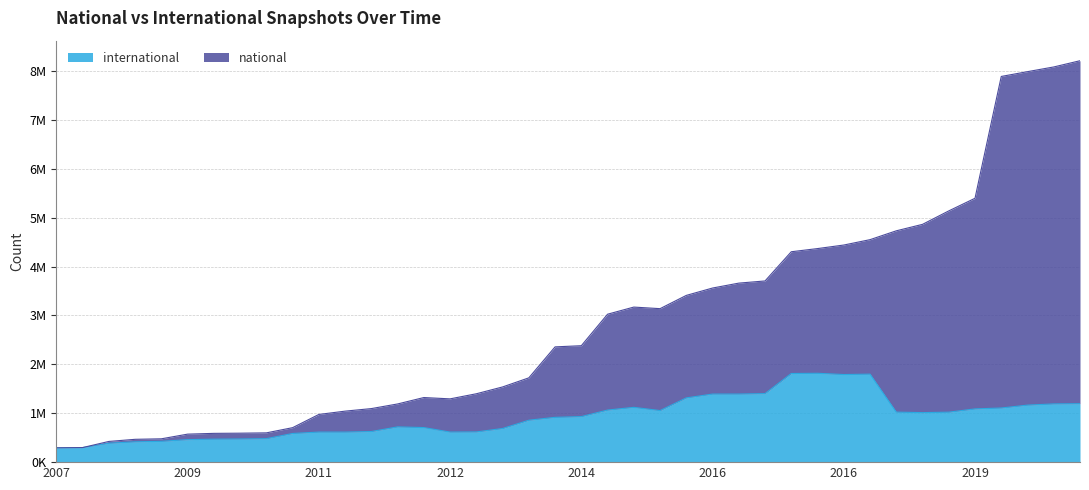

What is the difference between the maximum and second lowest values in the national series?

7910157